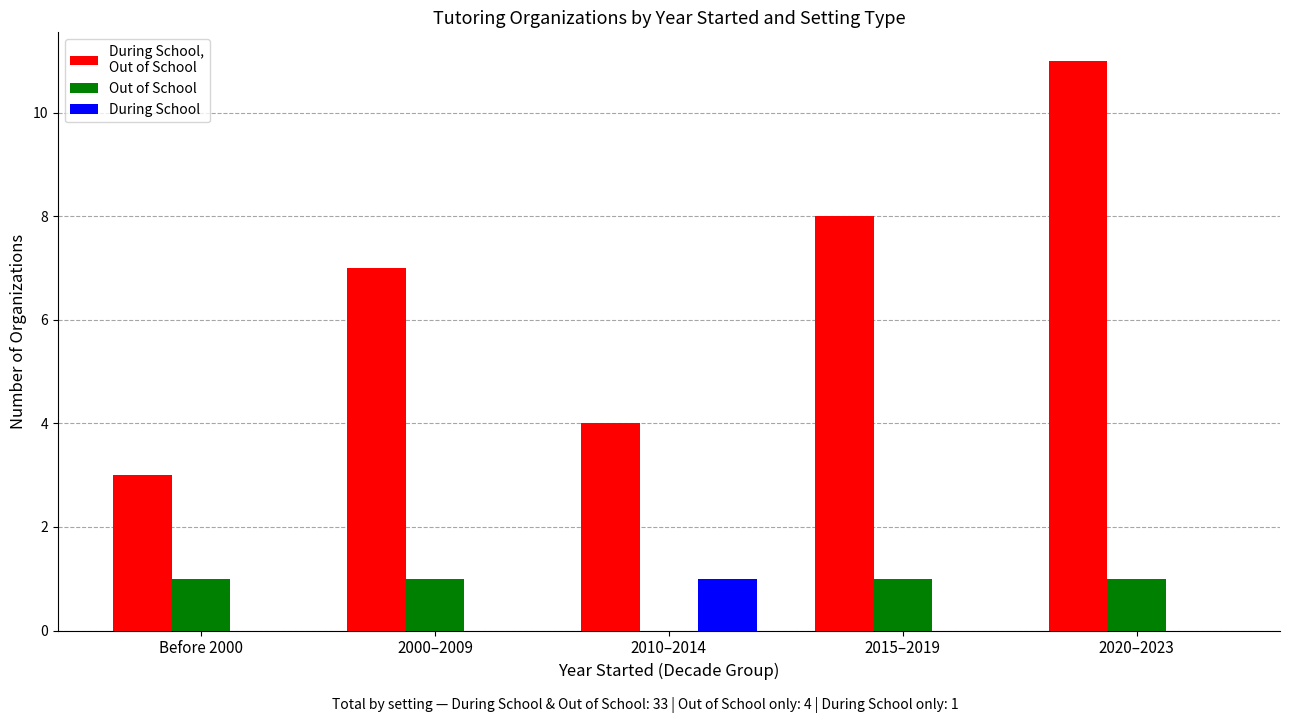

Are the bars grouped side by side (vs. stacked)?

Yes